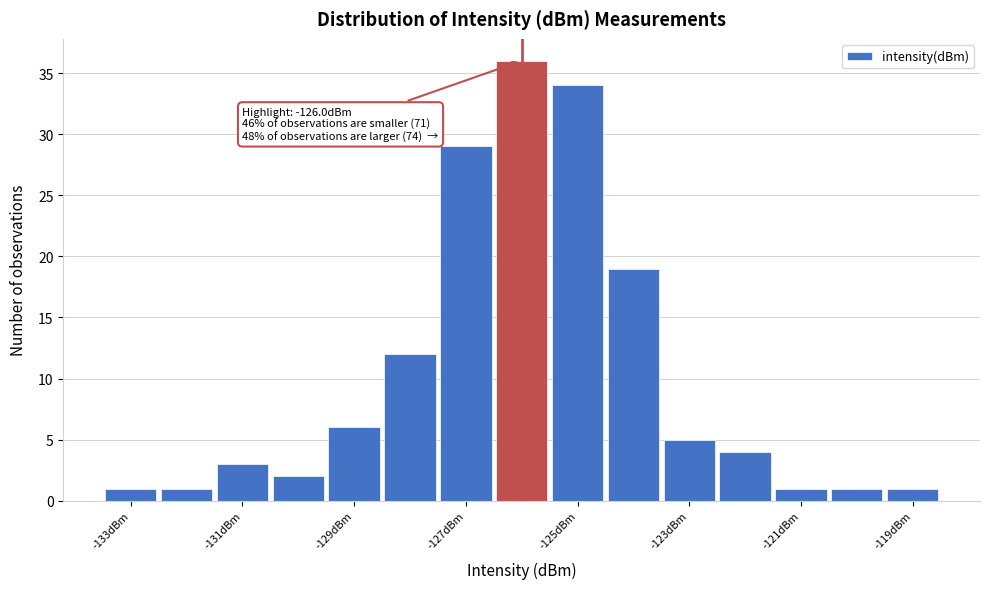

Which range on the x-axis has the tallest bar?

-126.5 to -125.5